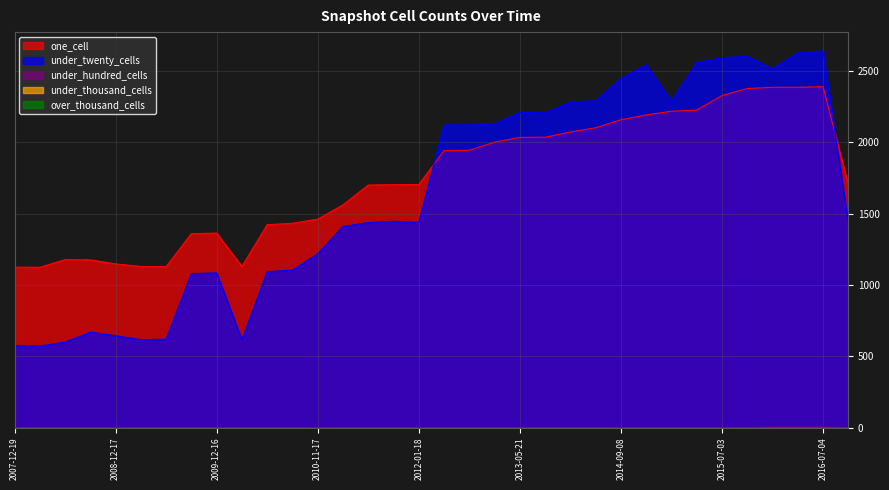

How many lines are shown in the chart?

5